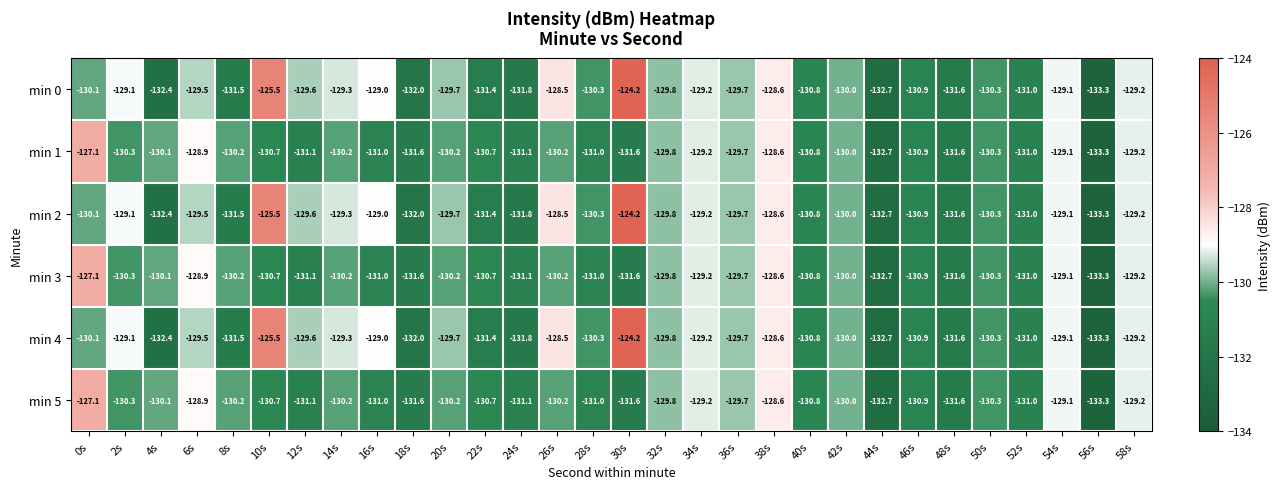

The min 5 series shows -131.1 at 12s. True or false?

True